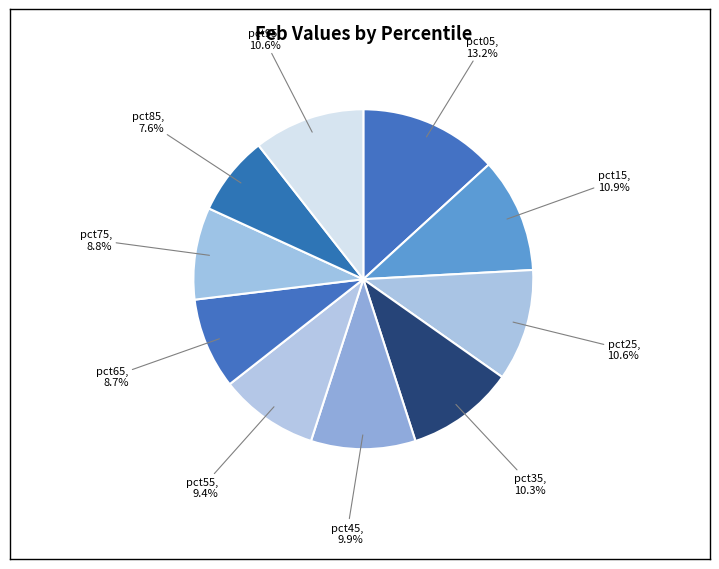

Which category has the biggest portion of the pie?

pct05